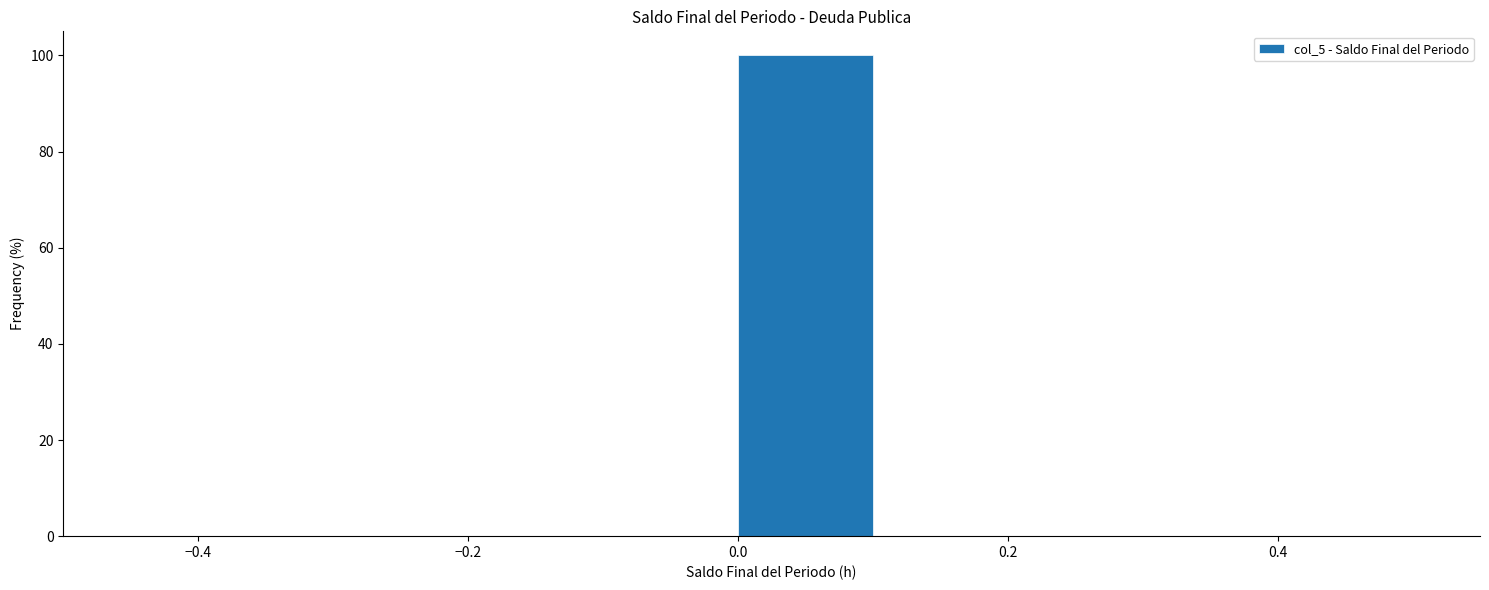

What is the height of the bar covering 0.0 to 0.1 on the x-axis? The values are not printed on the chart, so give them approximately, as read against the axis.

100